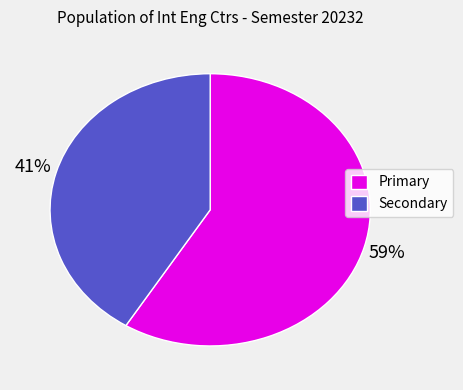

How many segments does this pie chart have?

2